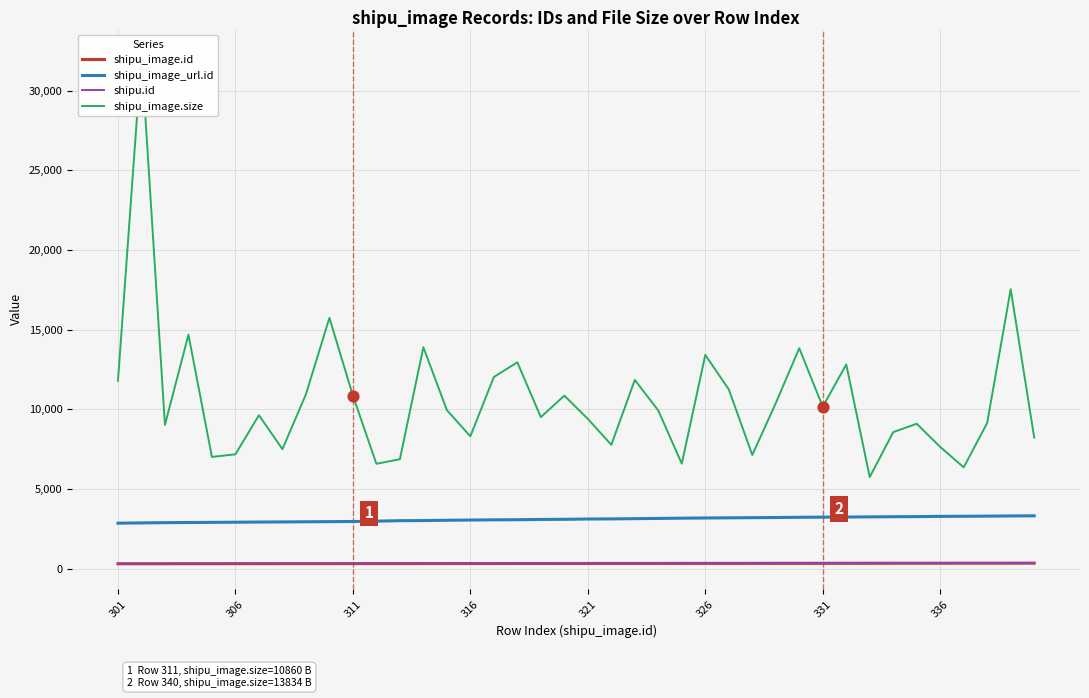

True or false: shipu_image_url.id and shipu.id cross at least once.

False